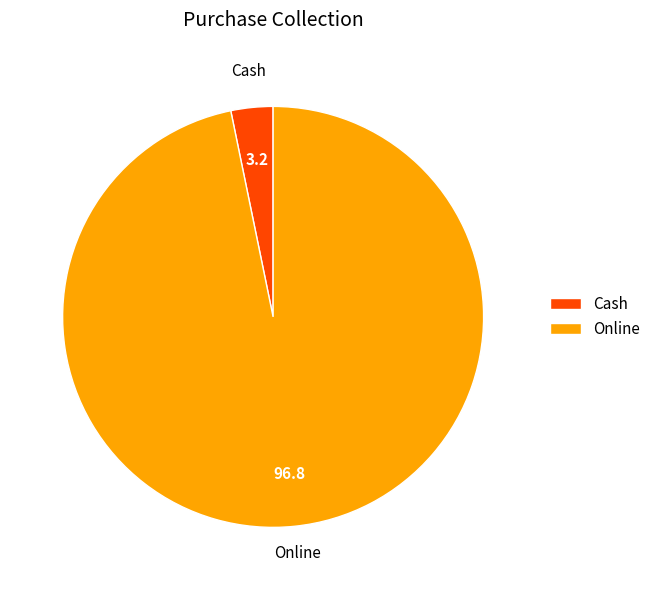

Do Online and Cash together represent more than half of the pie?

Yes